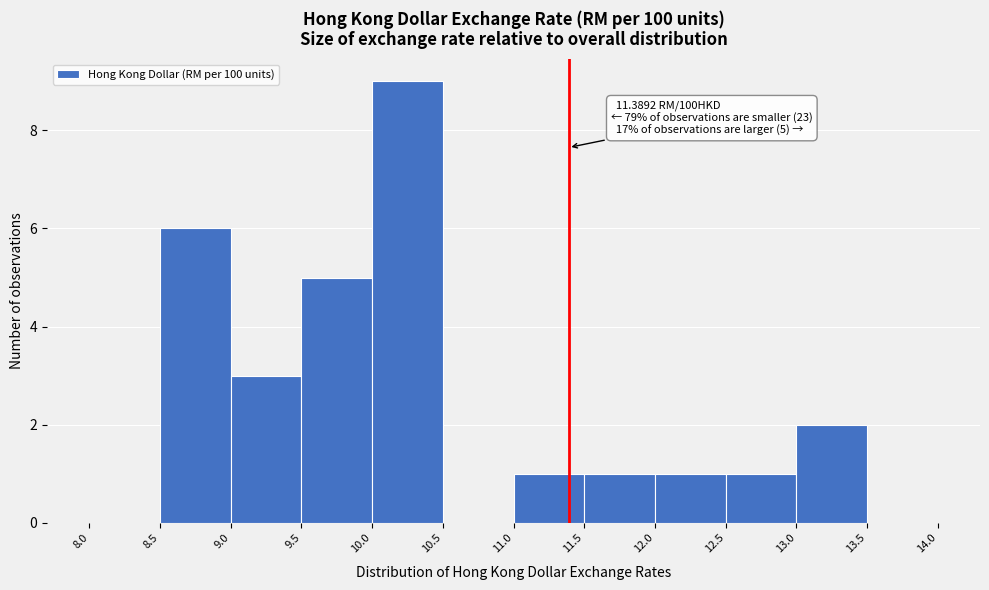

Over which range of the x-axis is the bar tallest?

10.0 to 10.5